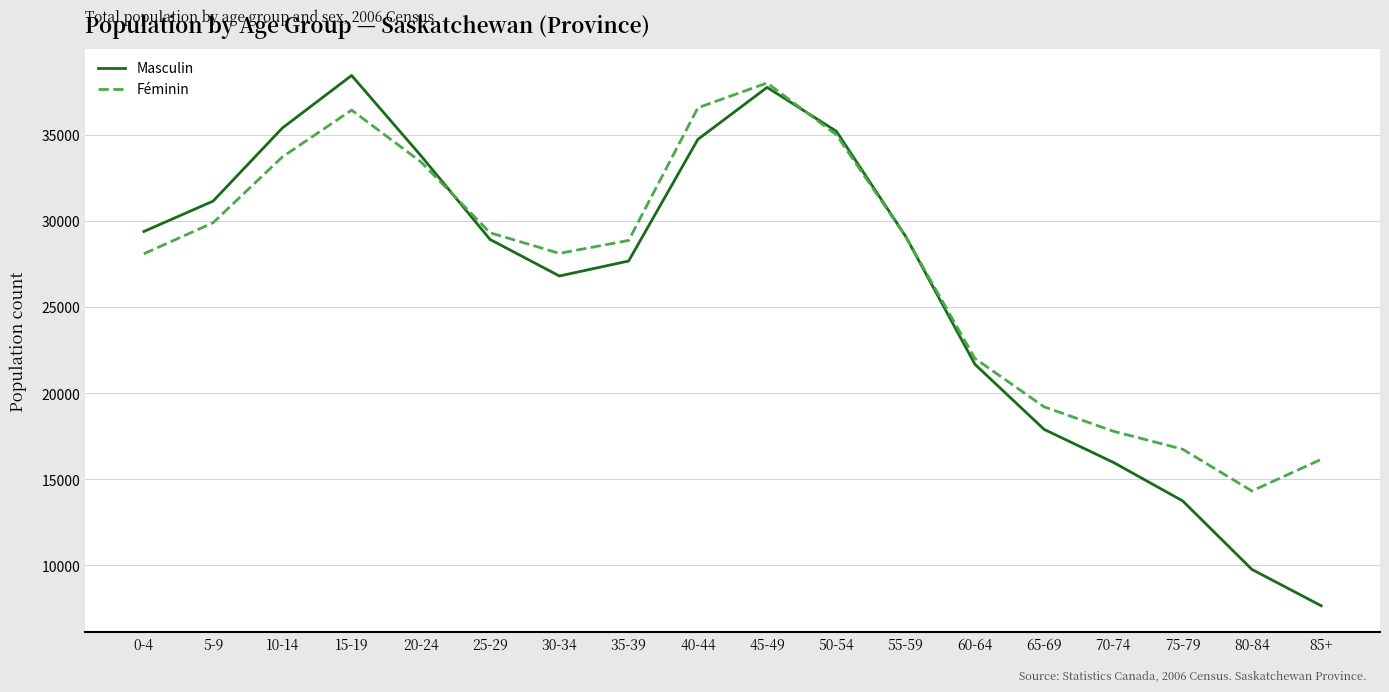

How many interior local peaks does the Féminin series have?

2